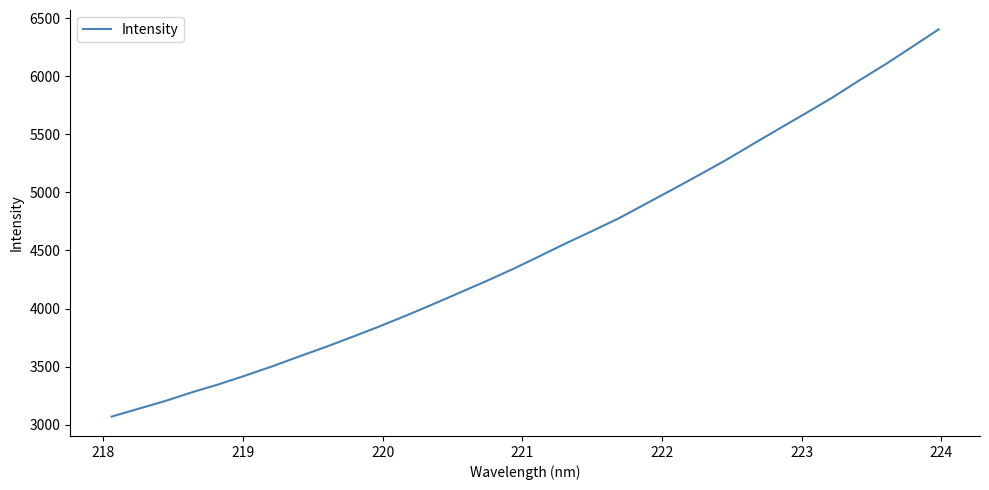

What is the maximum value shown in the chart?

6402.3